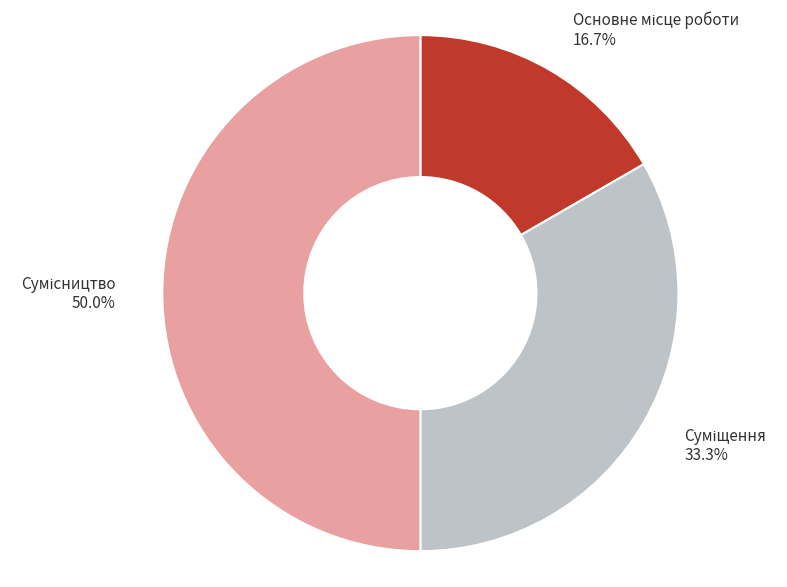

How many segments does this pie chart have?

3